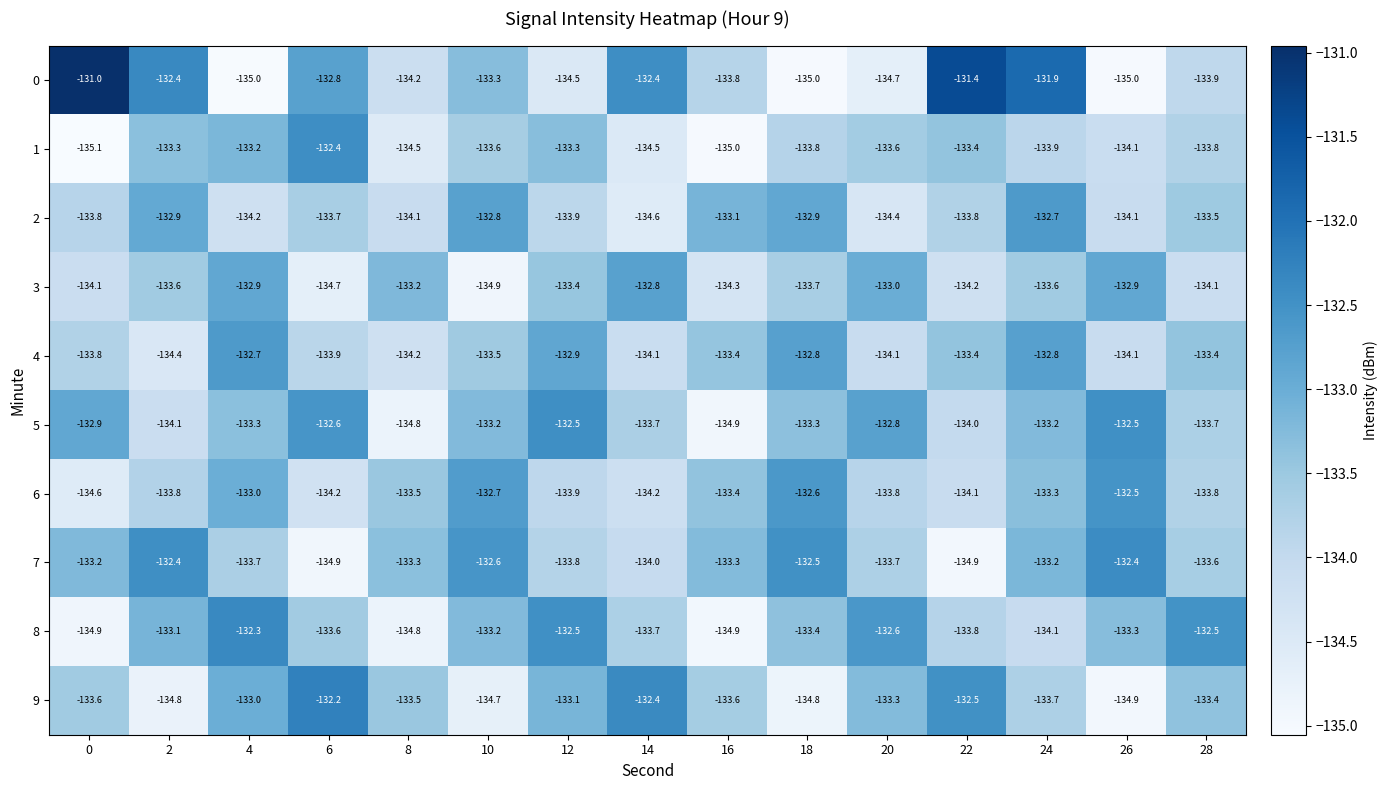

What is the smallest value displayed?

-135.1